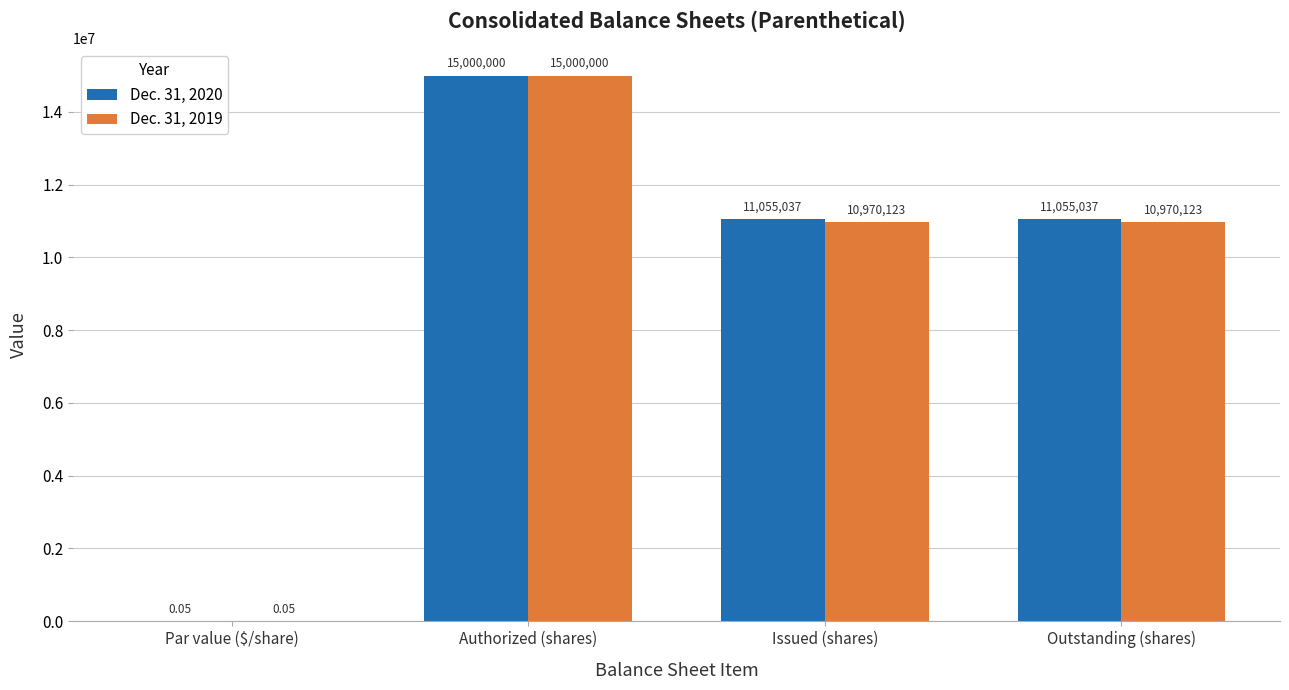

At which label does Dec. 31, 2019 reach its peak?

Authorized (shares)